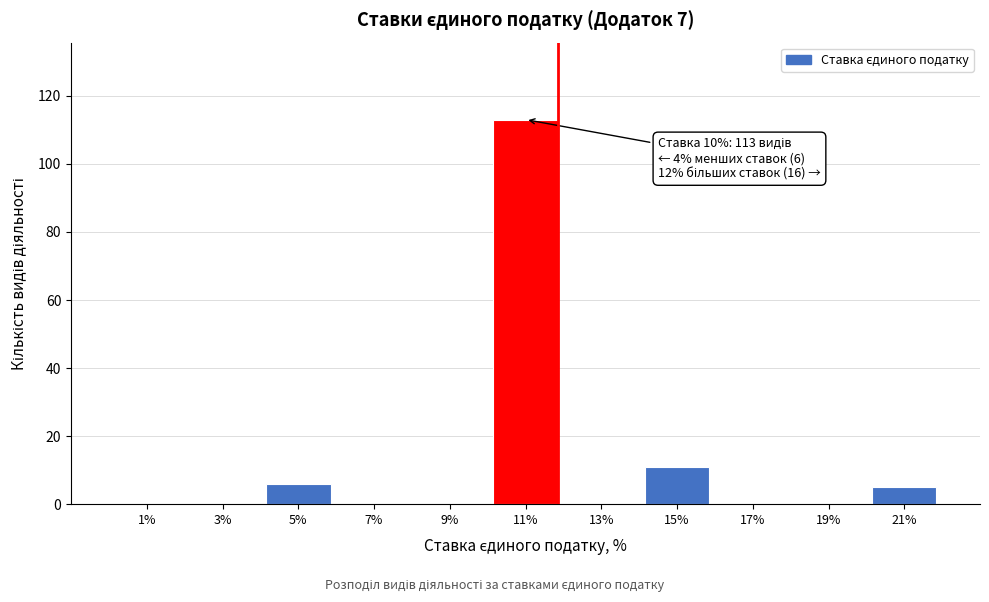

Which range on the x-axis has the tallest bar?

10 to 12